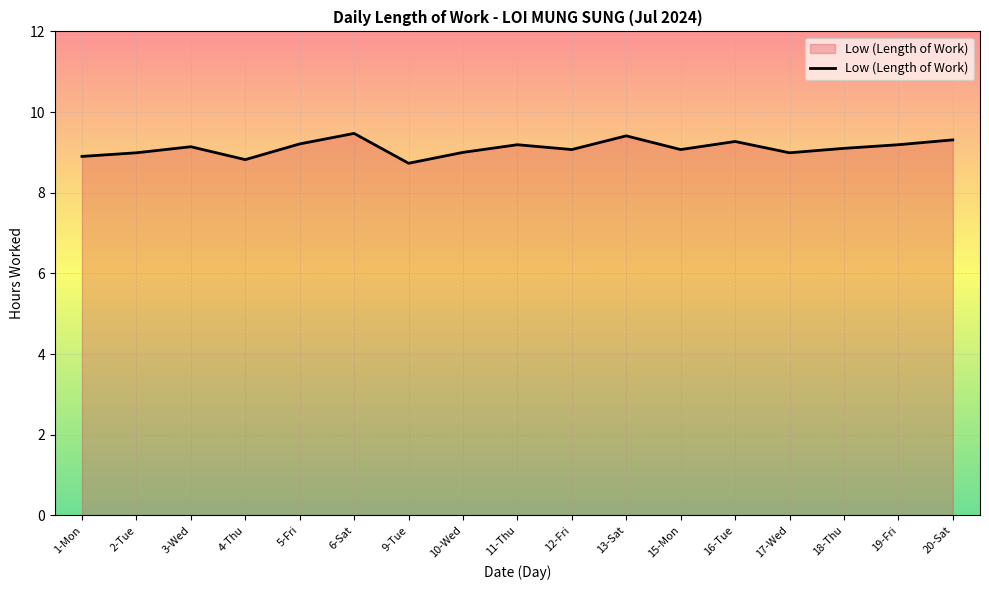

What is the smallest value displayed?

8.7